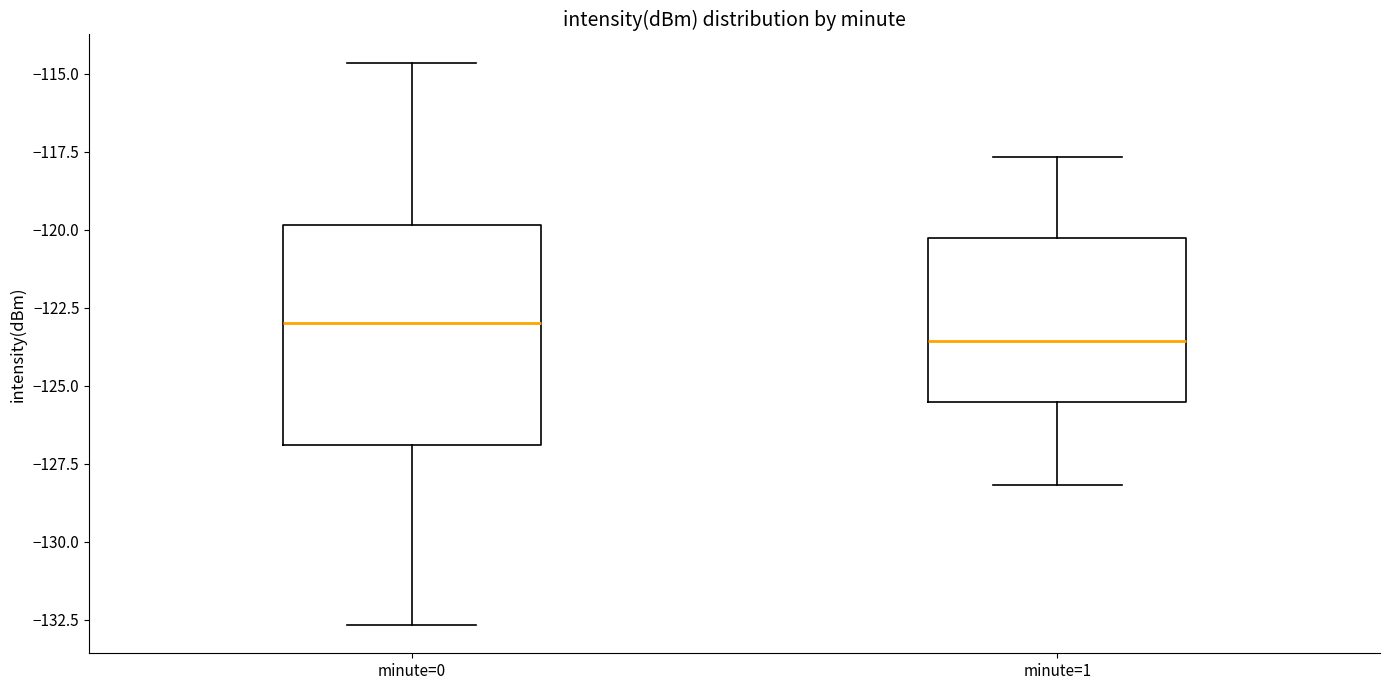

Reading left to right, transcribe this box plot: for each box, give where its median line is, the range the box spans, and where its two whiskers end, as read against the y-axis. The values are not printed on the chart, so give them approximately, as read against the axis.

minute=0: median -123.0, box -127.0 to -120.0, whiskers -132.5 to -114.5
minute=1: median -123.5, box -125.5 to -120.0, whiskers -128.0 to -117.5